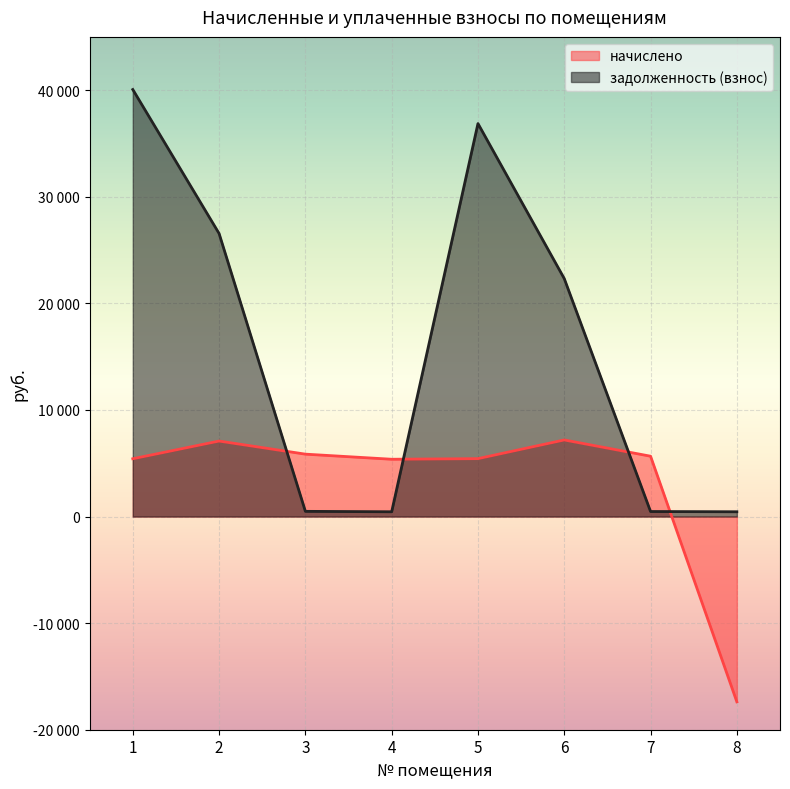

True or false: начислено and задолженность (взнос) intersect in this chart.

True